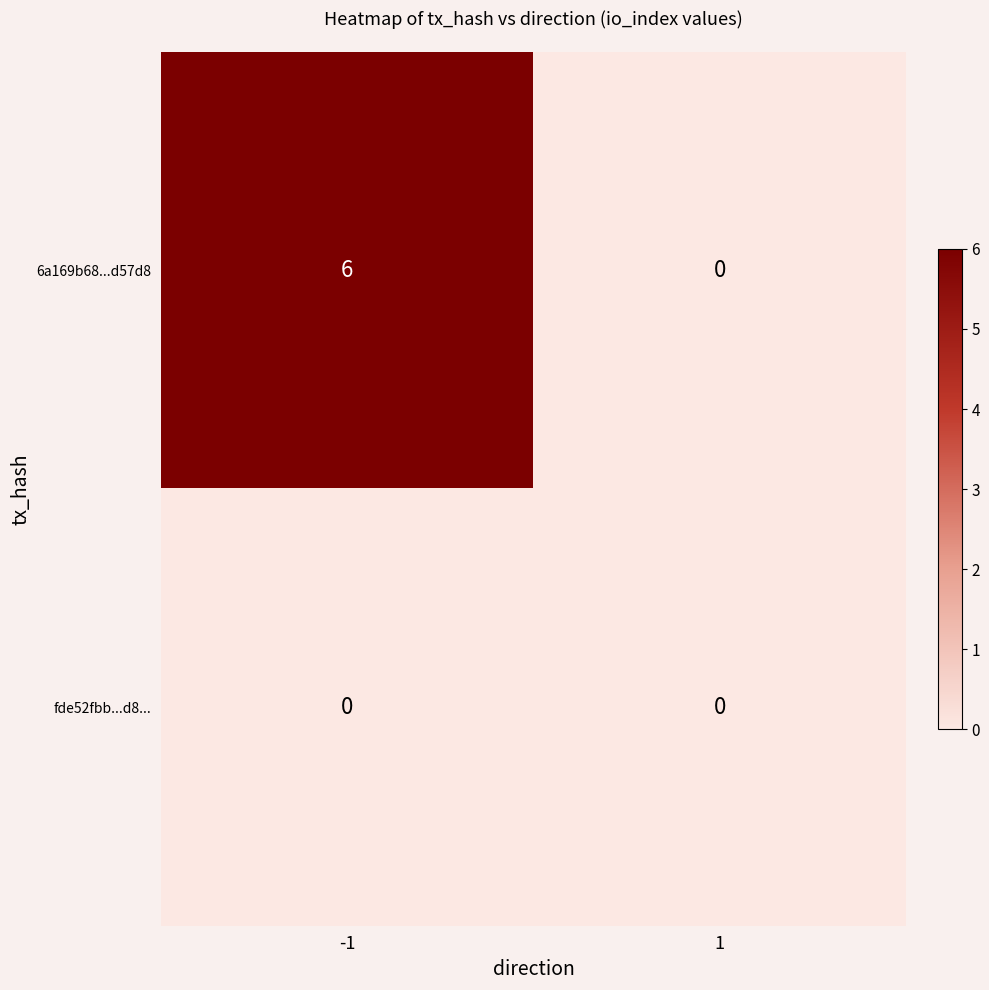

What is the maximum value for 6a169b68...d57d8?

6